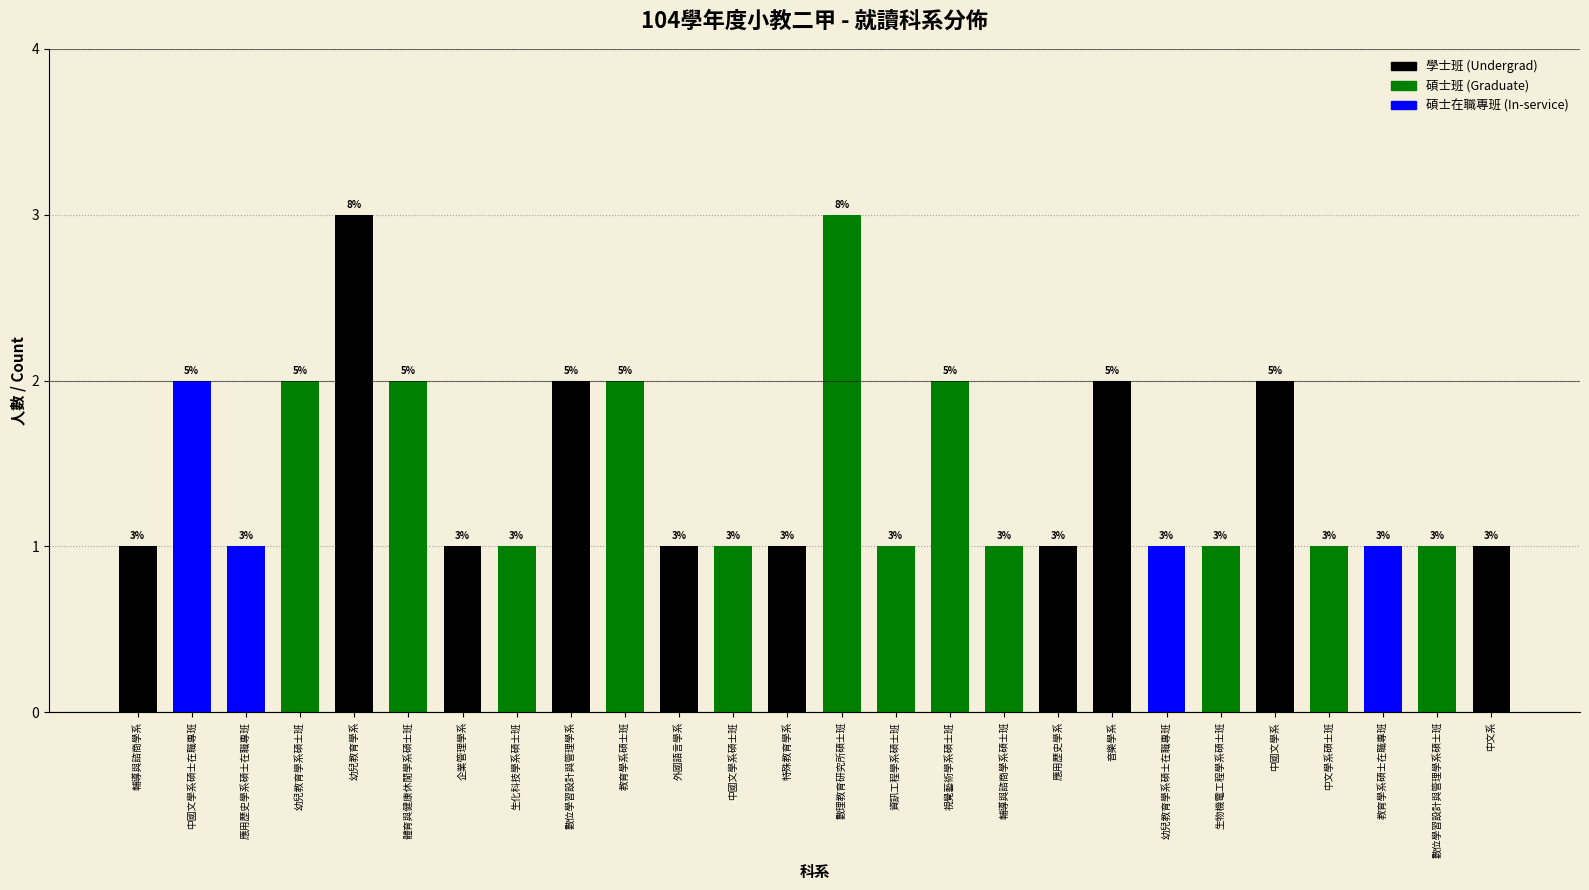

Reading left to right, list all the values displayed in this chart.

1	2	1	2	3	2	1	1	2	2	1	1	1	3	1	2	1	1	2	1	1	2	1	1	1	1